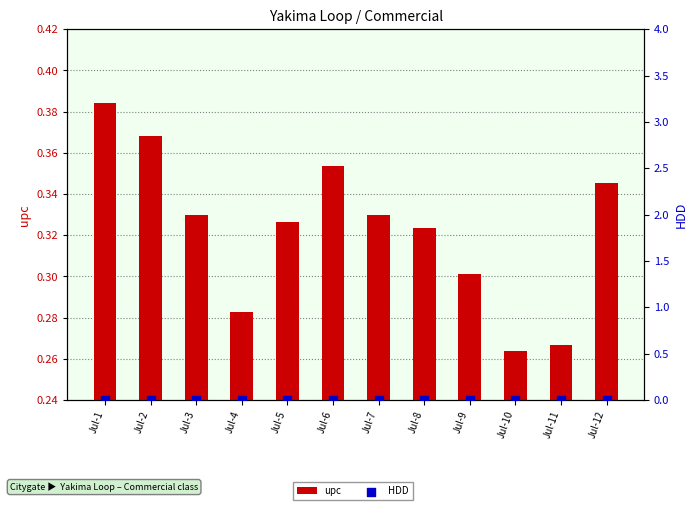

Which series has the largest Y range (max minus min)?

upc